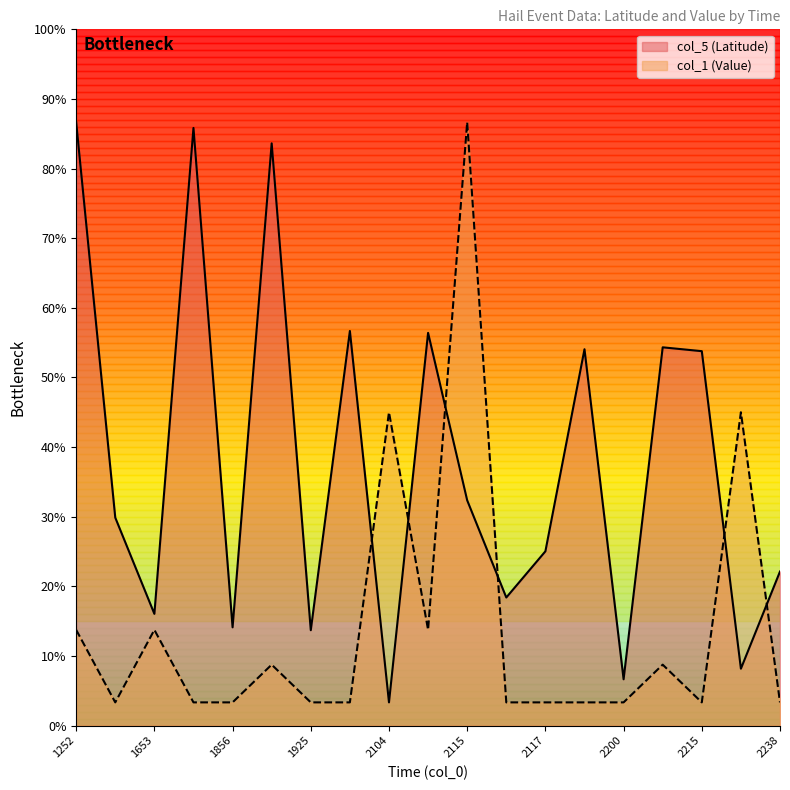

Which series changed the most between 1653 and 1905?

col_5 (Latitude)